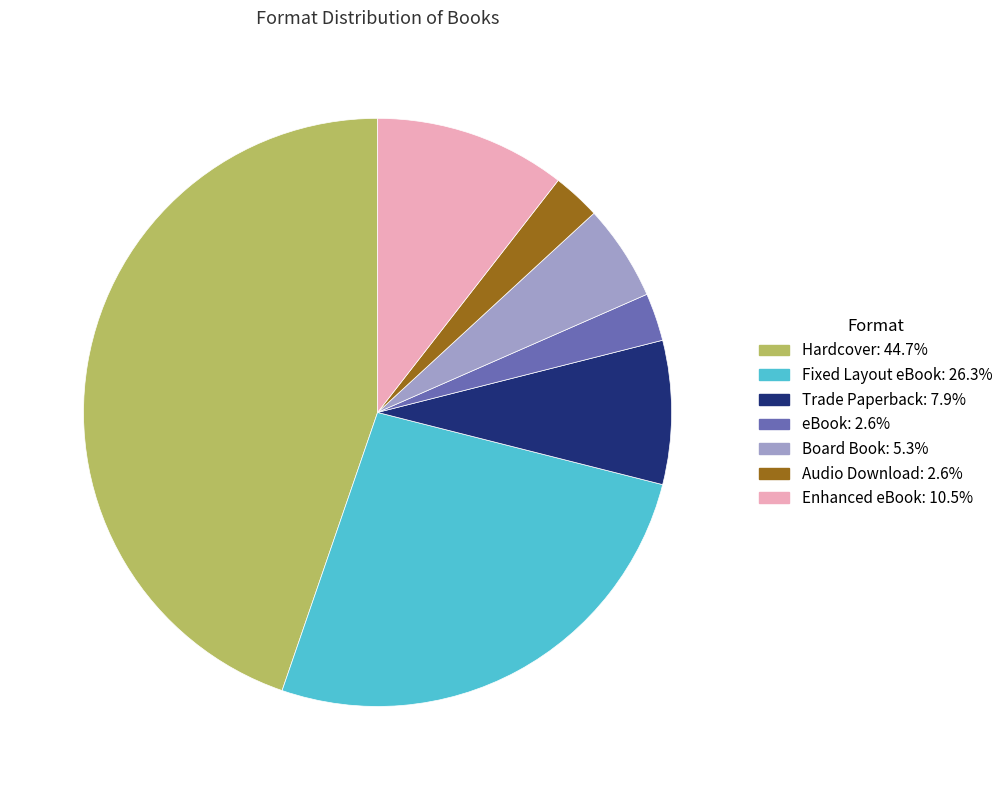

Approximately how many times larger is the value at Audio Download compared to Trade Paperback?

0.3